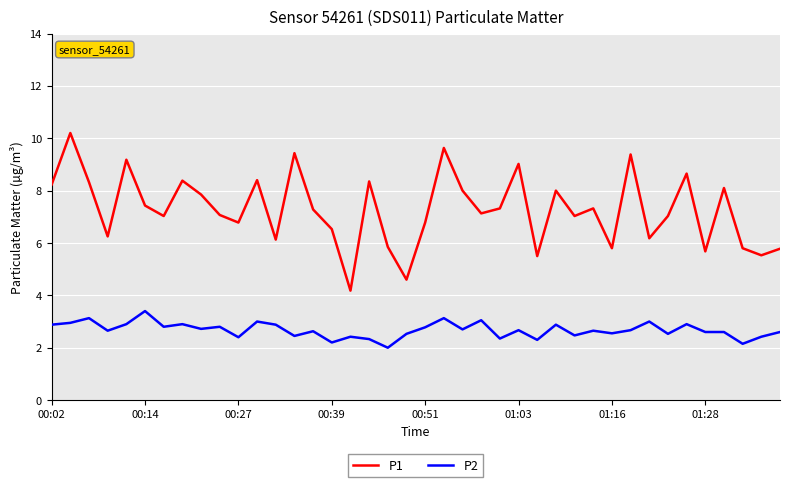

What is the minimum value for P2?

2.0